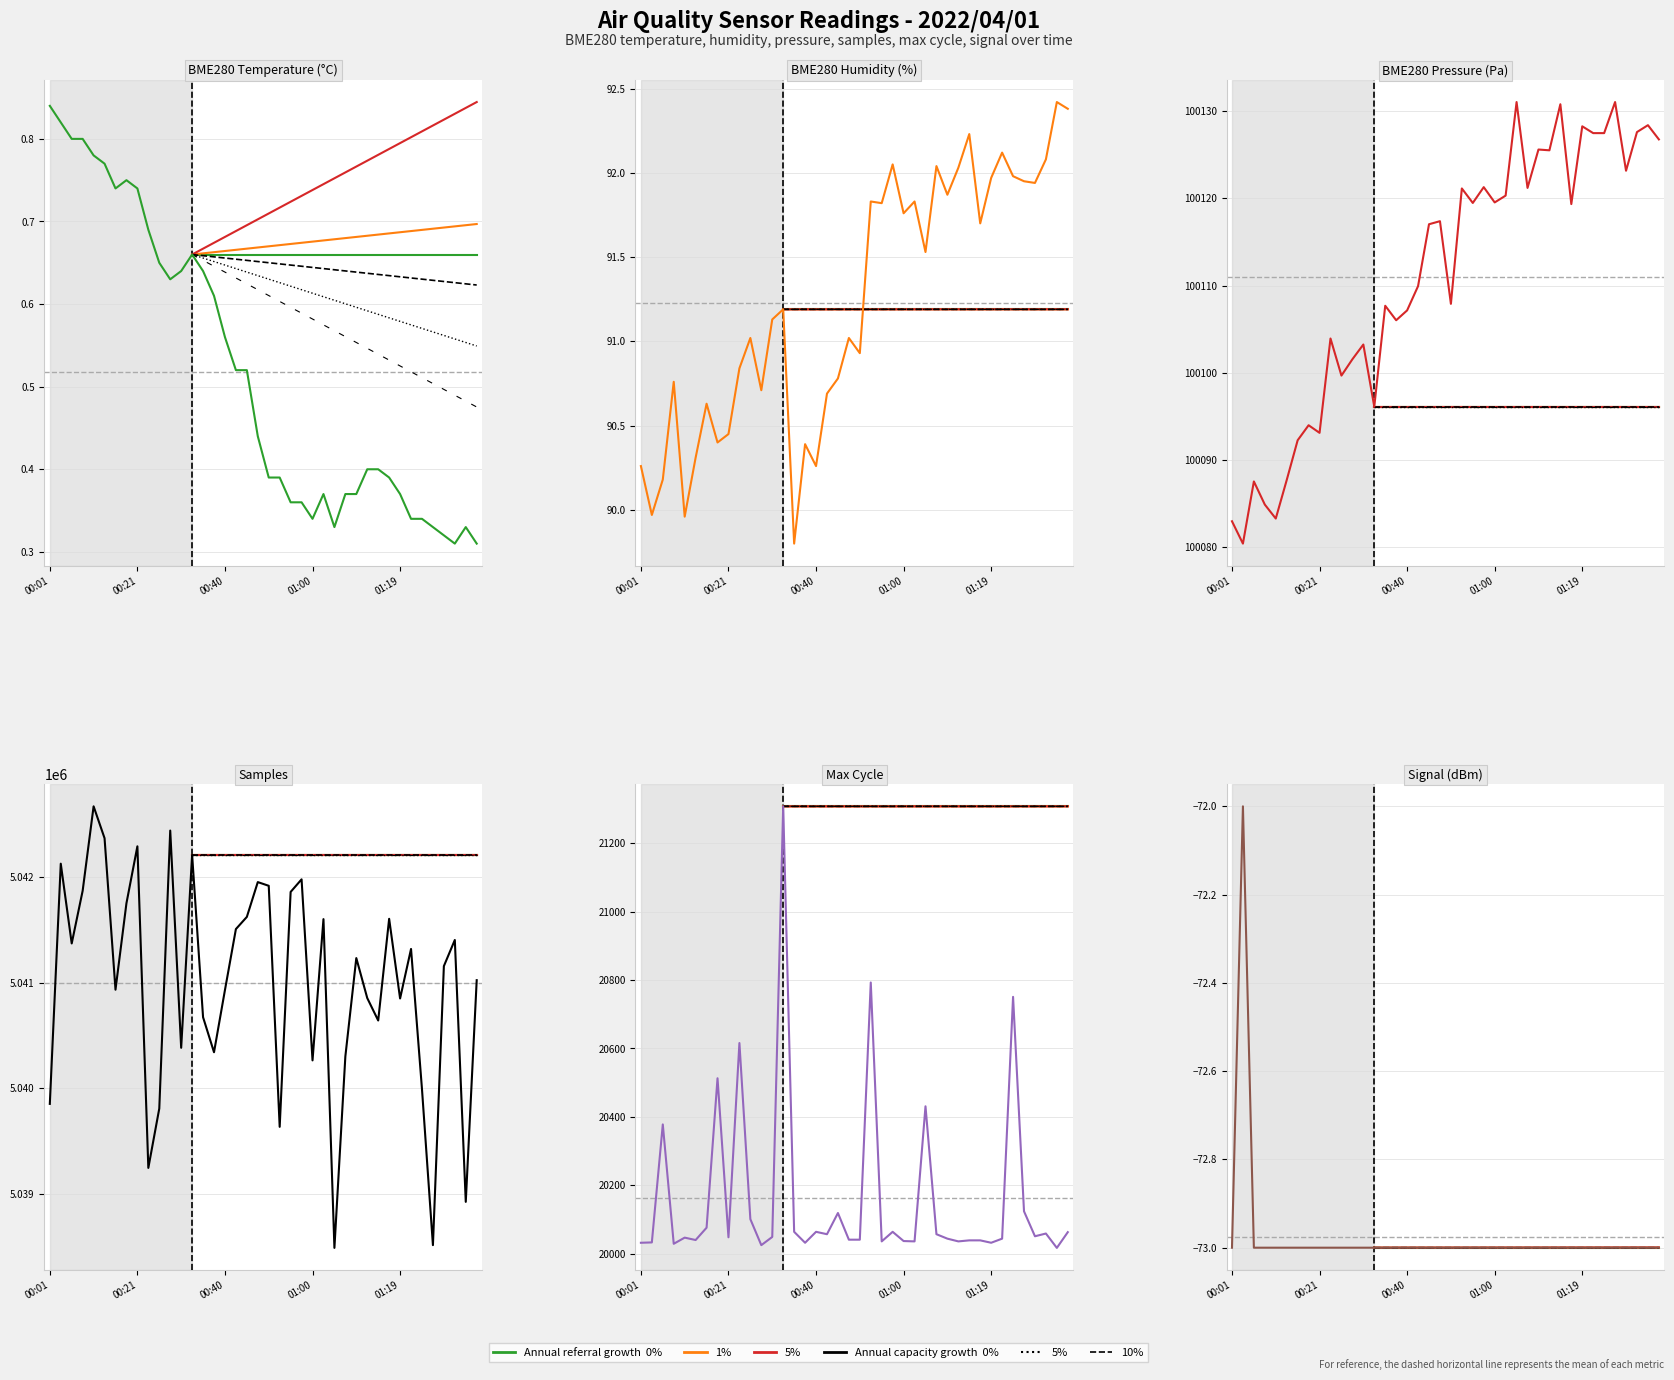

What is the total value across all series at 01:34?

5159093.1